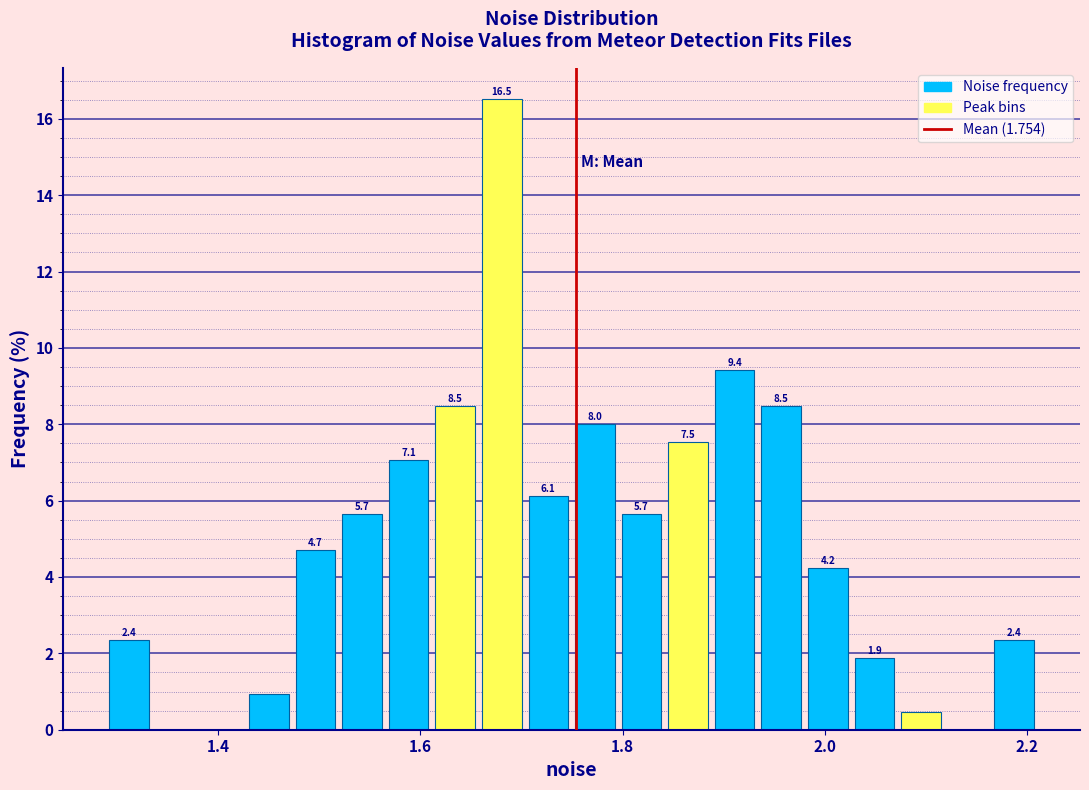

Read against the x-axis, roughly where is the centre of the tallest bar?

1.68